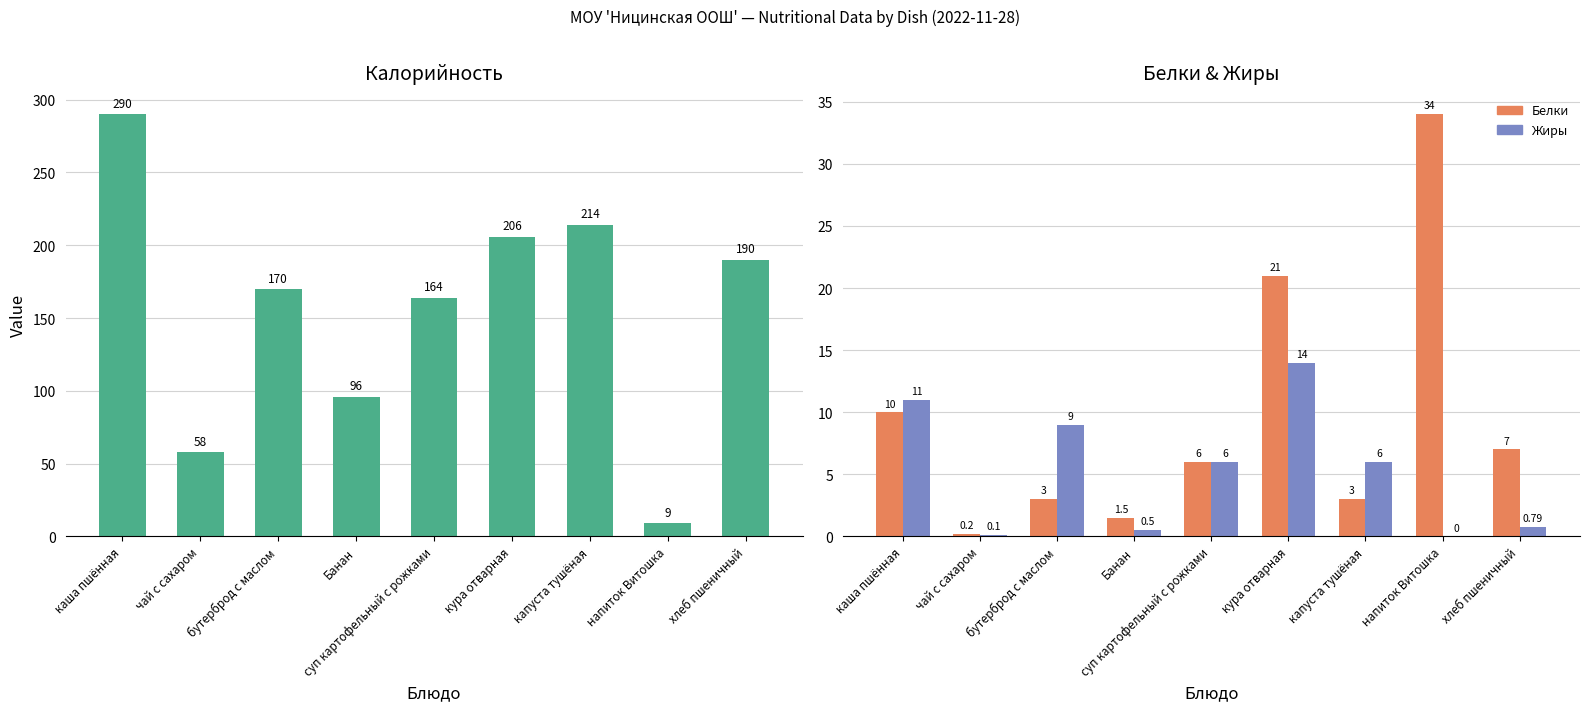

What are all the series names shown in the legend?

Калорийность, Белки, Жиры